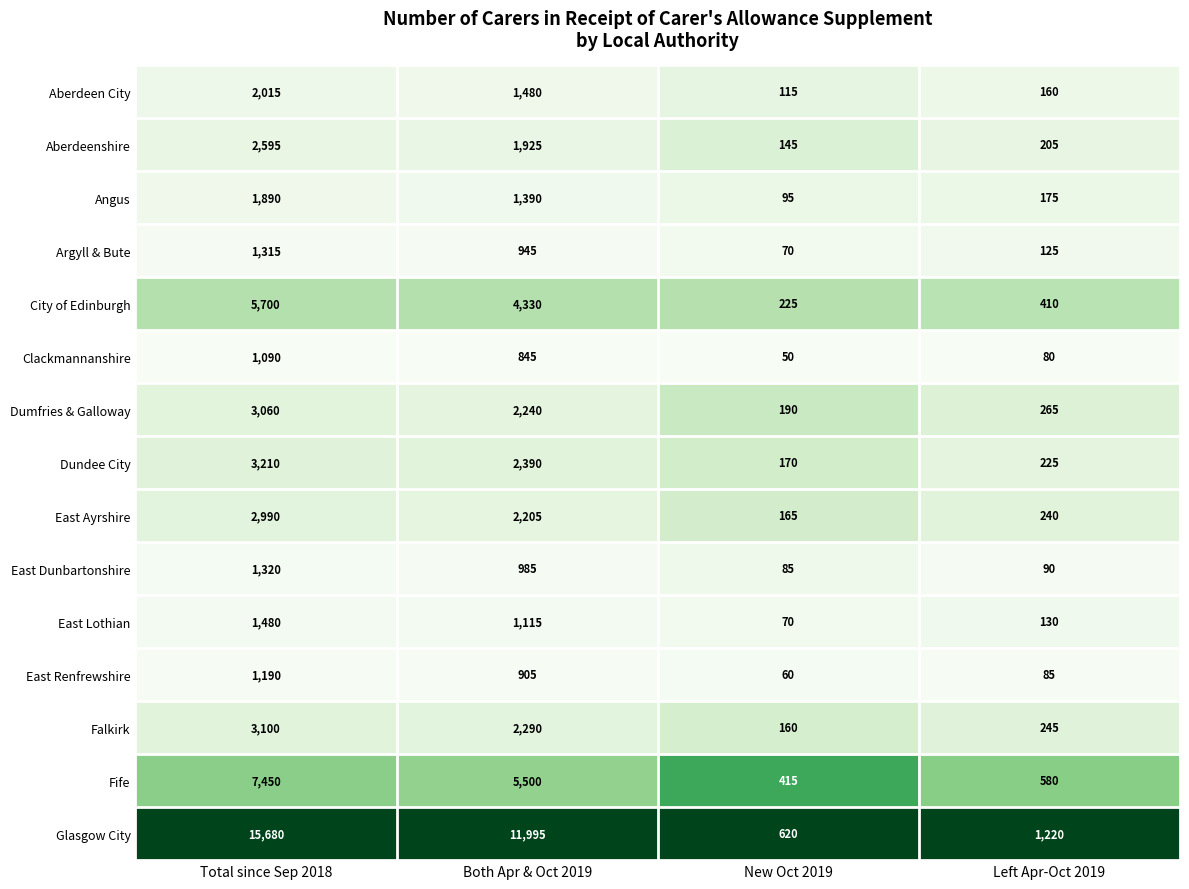

At which category is the sum across all series the highest?

Total since Sep 2018